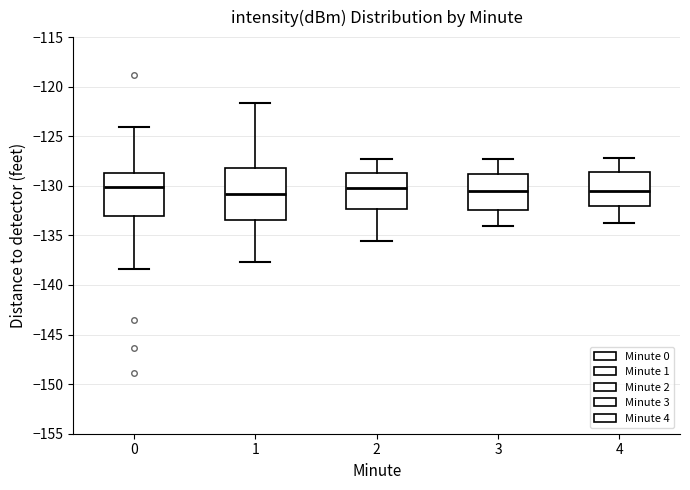

Reading left to right, transcribe this box plot: for each box, give where its median line is, the range the box spans, and where its two whiskers end, as read against the y-axis. The values are not printed on the chart, so give them approximately, as read against the axis.

0: median -130.0, box -133.0 to -128.5, whiskers -138.5 to -124.0
1: median -131.0, box -133.5 to -128.0, whiskers -137.5 to -121.5
2: median -130.0, box -132.5 to -128.5, whiskers -135.5 to -127.5
3: median -130.5, box -132.5 to -129.0, whiskers -134.0 to -127.5
4: median -130.5, box -132.0 to -128.5, whiskers -133.5 to -127.0